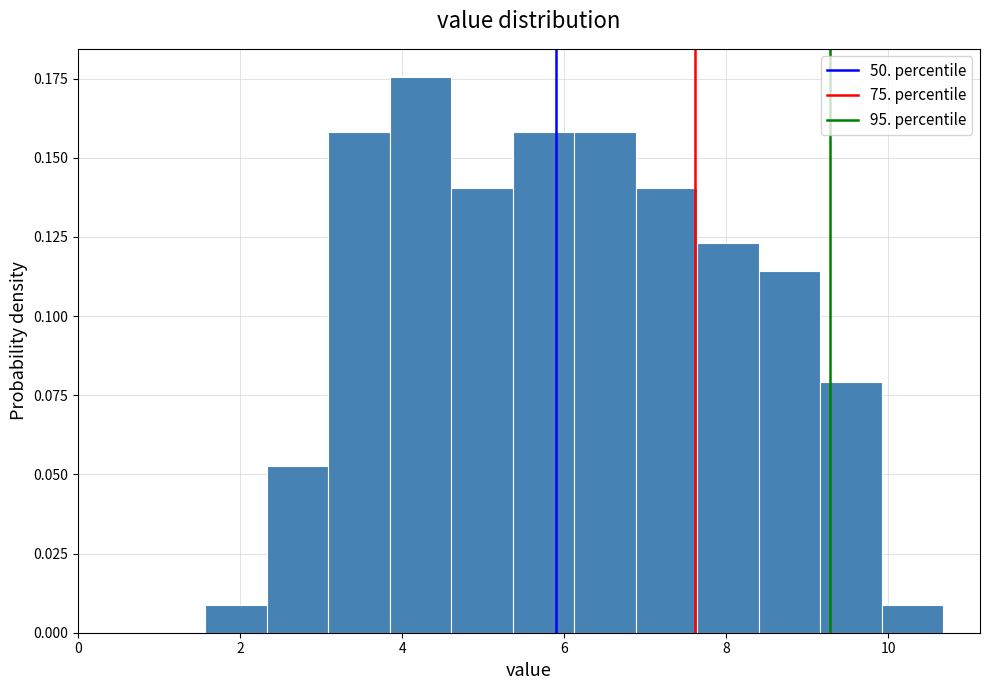

Read against the x-axis, roughly where is the centre of the tallest bar?

4.2